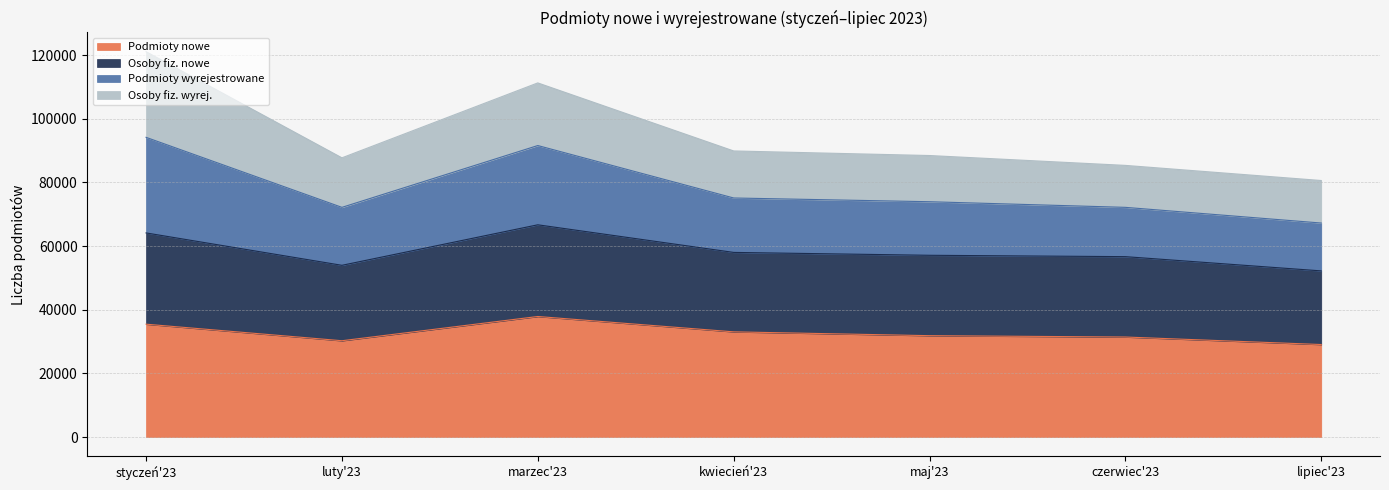

Where is the first local maximum for Osoby fiz. nowe?

marzec'23